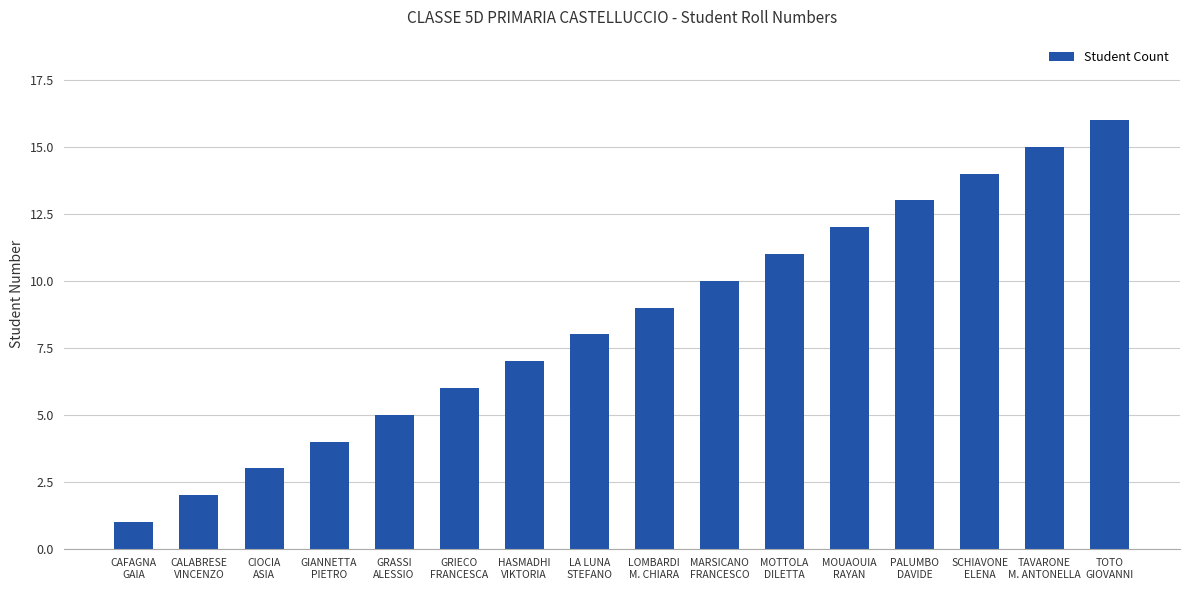

Is it true that the value at SCHIAVONE
ELENA is 22?

False